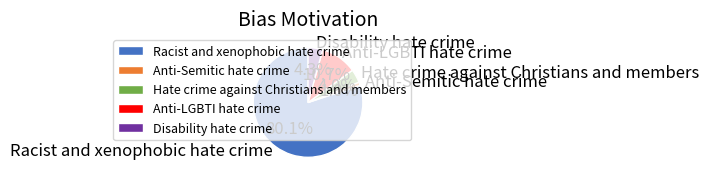

What percentage do Hate crime against Christians and members and Disability hate crime together represent?

8.3%